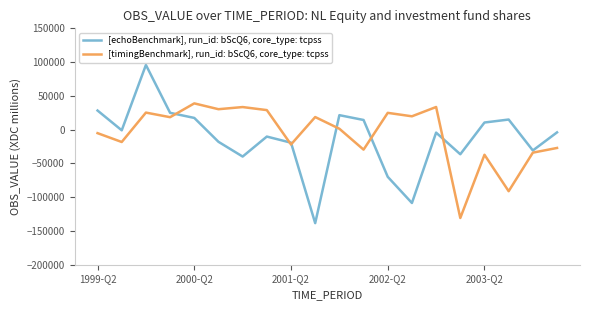

Rank the series by their average value, from lowest to highest.

[echoBenchmark], run_id: bScQ6, core_type: tcpss, [timingBenchmark], run_id: bScQ6, core_type: tcpss